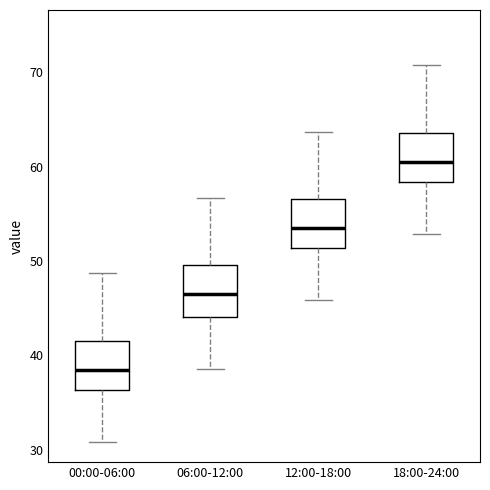

Where does the upper whisker of the box for 18:00-24:00 end on the y-axis? The values are not printed on the chart, so give them approximately, as read against the axis.

71